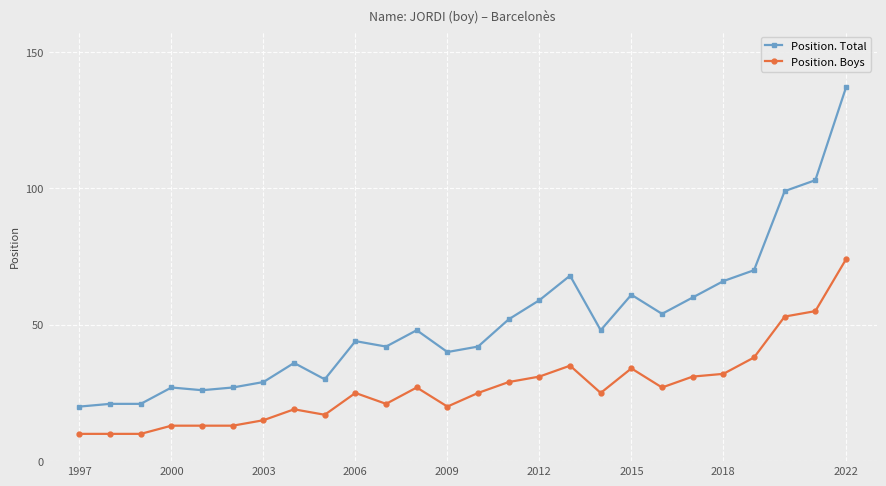

Rank the series by their maximum value, from highest to lowest.

Position. Total, Position. Boys